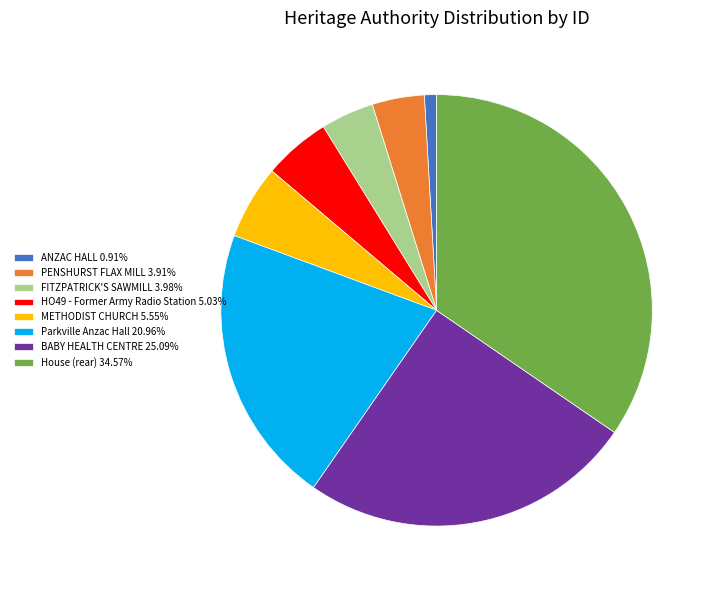

Combined, do House (rear) 34.57% and ANZAC HALL 0.91% account for over 50%?

No